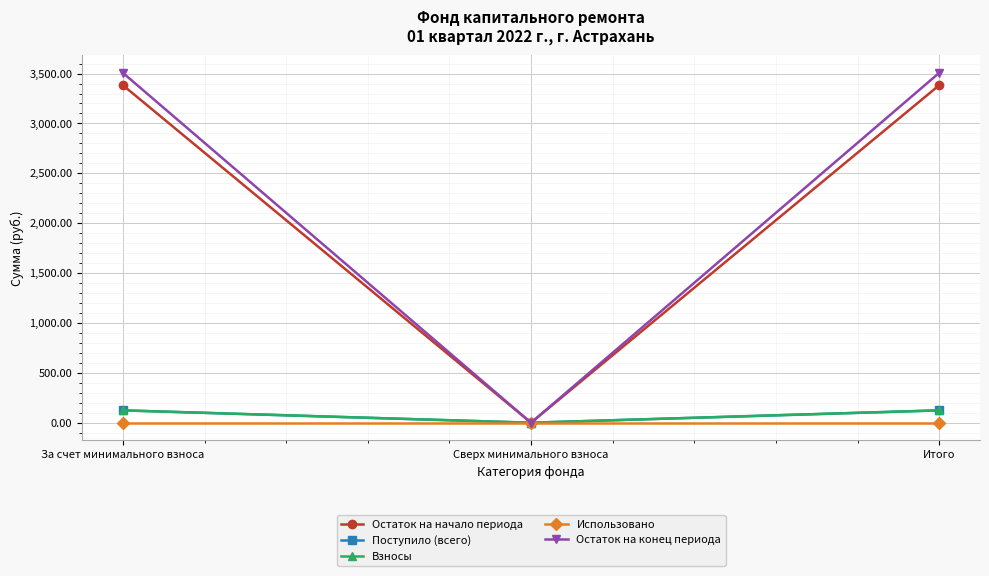

Is this an area chart (filled region under the line)?

No